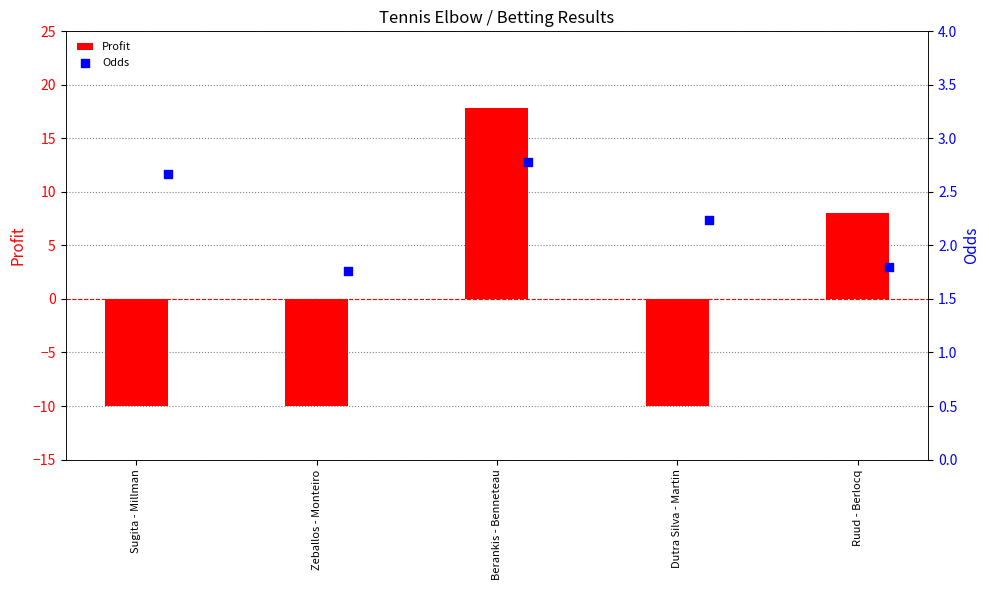

At how many categories does at least one series exceed 2?

4